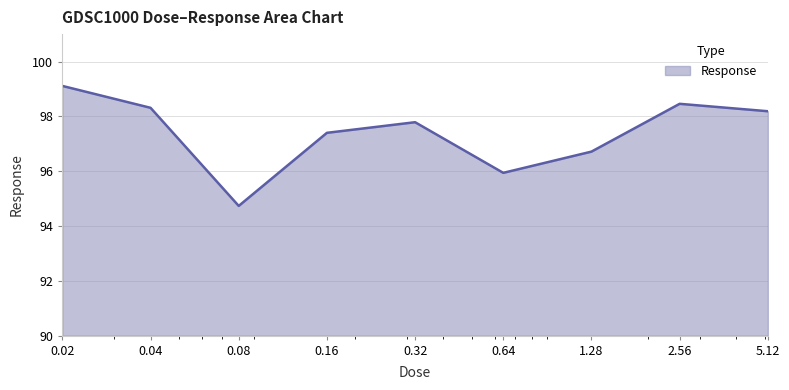

What is the difference between the second highest and minimum values?

3.7